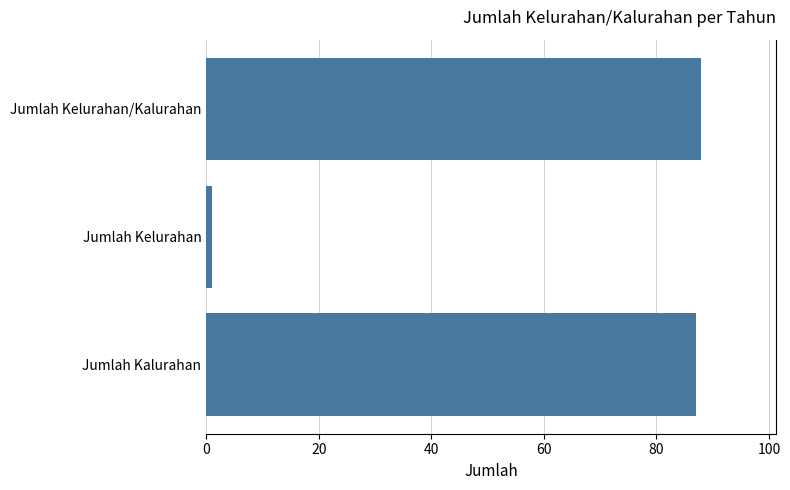

Reading top to bottom, transcribe all the data shown in this chart.

88	1	87